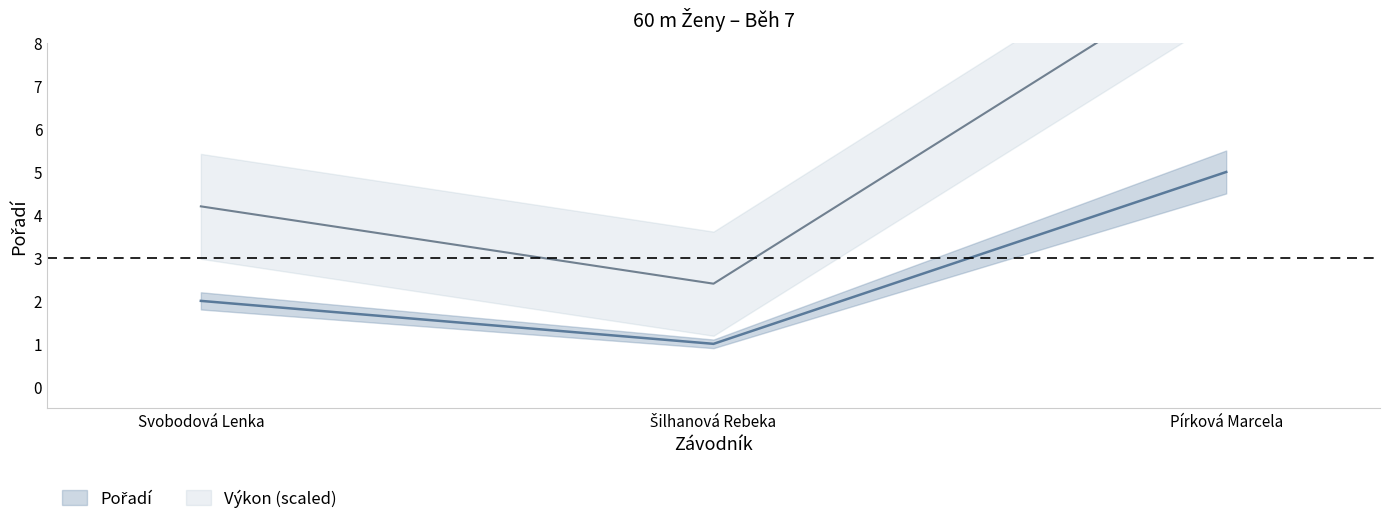

Reading right to left, transcribe all the data shown in this chart.

Pořadí: 5.0	1.0	2.0
Výkon: 9.9	2.4	4.2